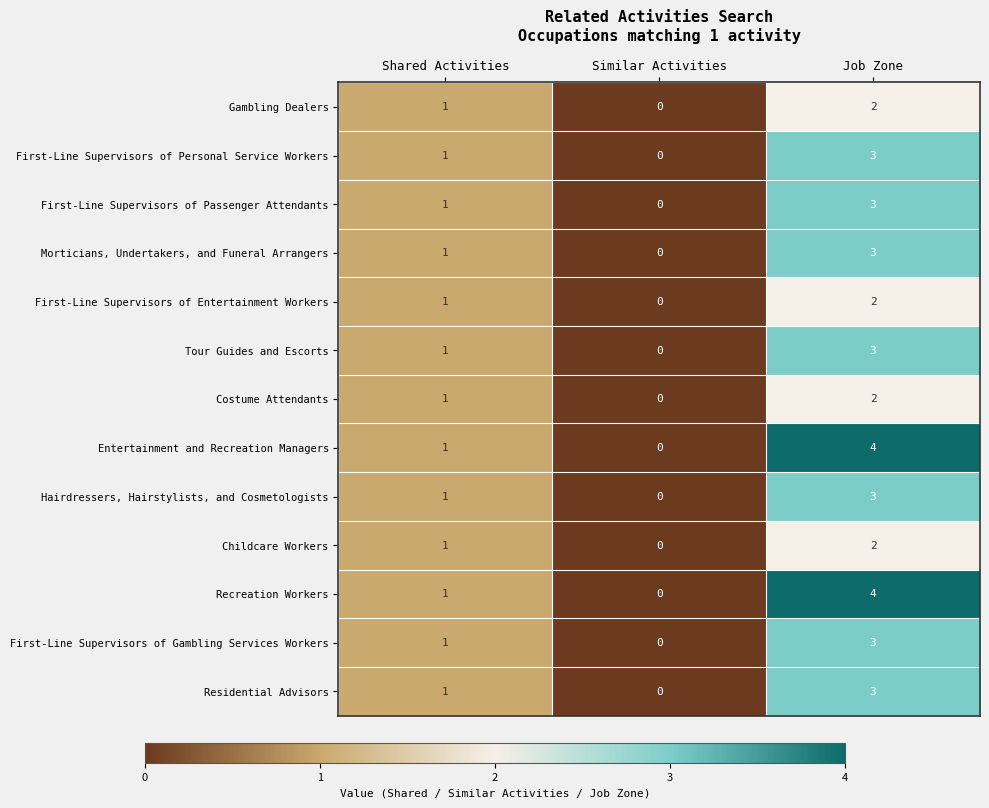

What is the sum of the Childcare Workers values at Shared Activities and Job Zone?

3